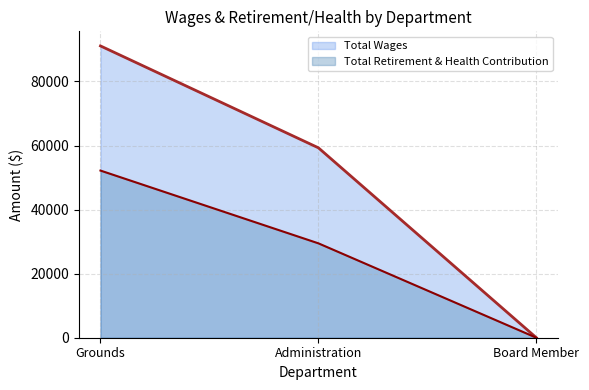

At which label is Total Wages closest to 45543?

Administration